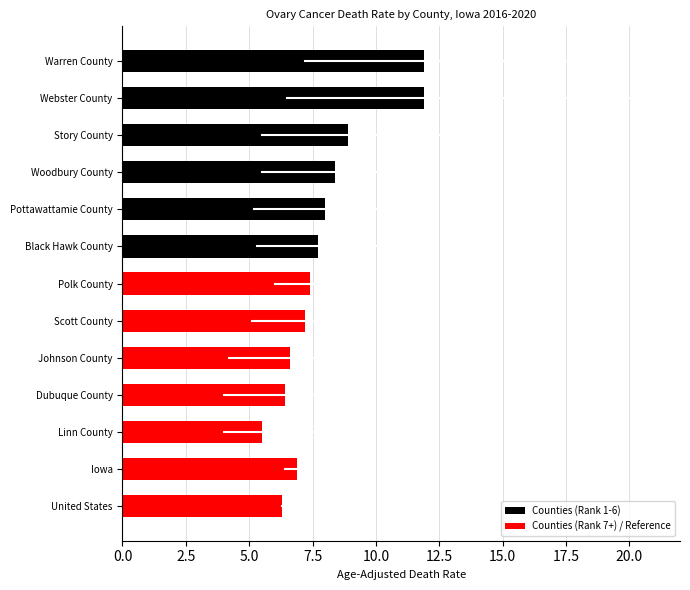

Reading left to right, extract all data points from this chart.

Age-Adjusted Death Rate: Warren County=11.9	Webster County=11.9	Story County=8.9	Woodbury County=8.4	Pottawattamie County=8.0	Black Hawk County=7.7	Polk County=7.4	Scott County=7.2	Johnson County=6.6	Dubuque County=6.4	Linn County=5.5	Iowa=6.9	United States=6.3
Lower CI: Warren County=7.2	Webster County=6.5	Story County=5.5	Woodbury County=5.5	Pottawattamie County=5.2	Black Hawk County=5.3	Polk County=6.0	Scott County=5.1	Johnson County=4.2	Dubuque County=4.0	Linn County=4.0	Iowa=6.4	United States=6.3
Upper CI: Warren County=18.7	Webster County=20.4	Story County=13.7	Woodbury County=12.4	Pottawattamie County=12.0	Black Hawk County=10.9	Polk County=9.0	Scott County=9.9	Johnson County=9.8	Dubuque County=9.8	Linn County=7.5	Iowa=7.4	United States=6.4